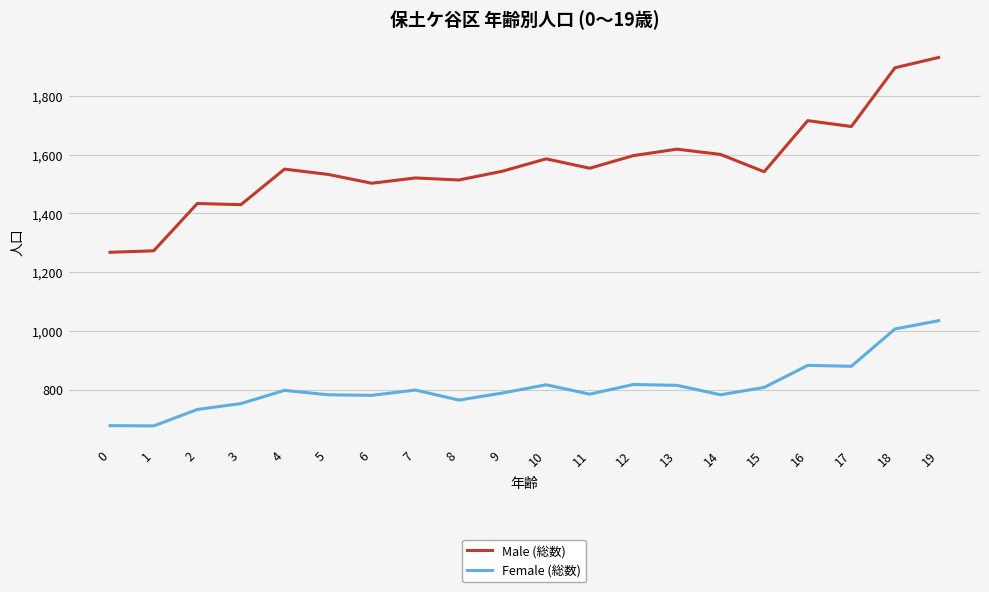

Which series has the widest spread of values?

Male (総数)